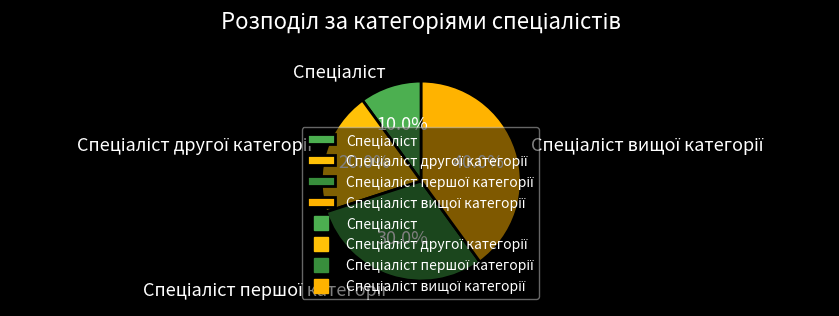

Is there any slice that represents more than half of the pie?

No